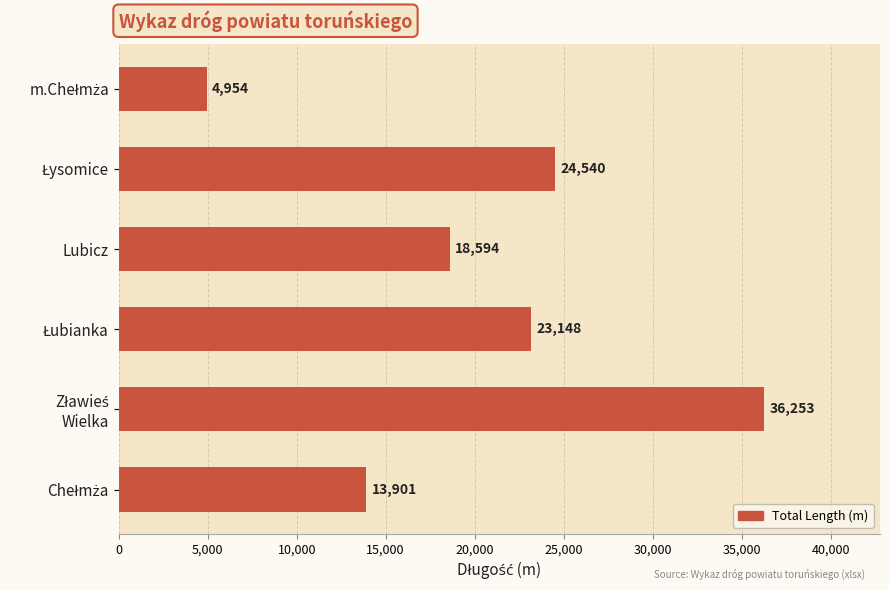

Count the number of data series in this chart.

1